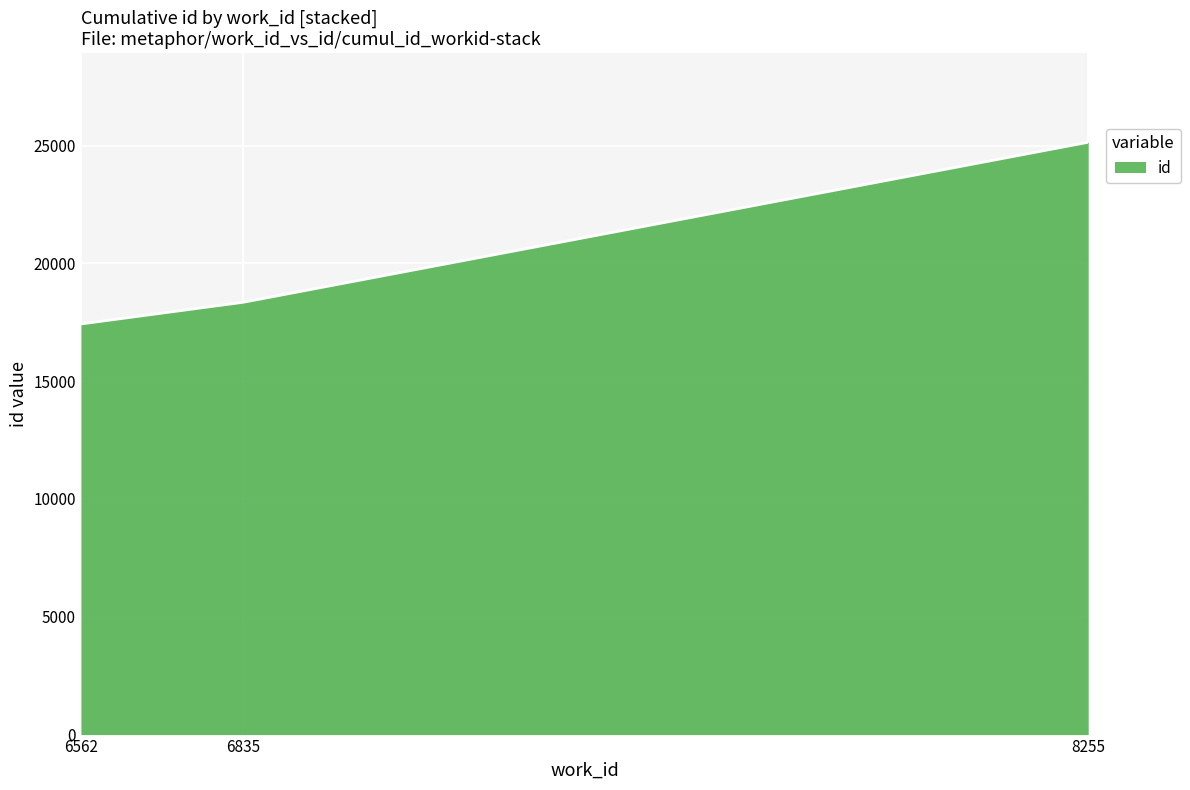

List the labels in order of value, smallest first.

6562, 6835, 8255